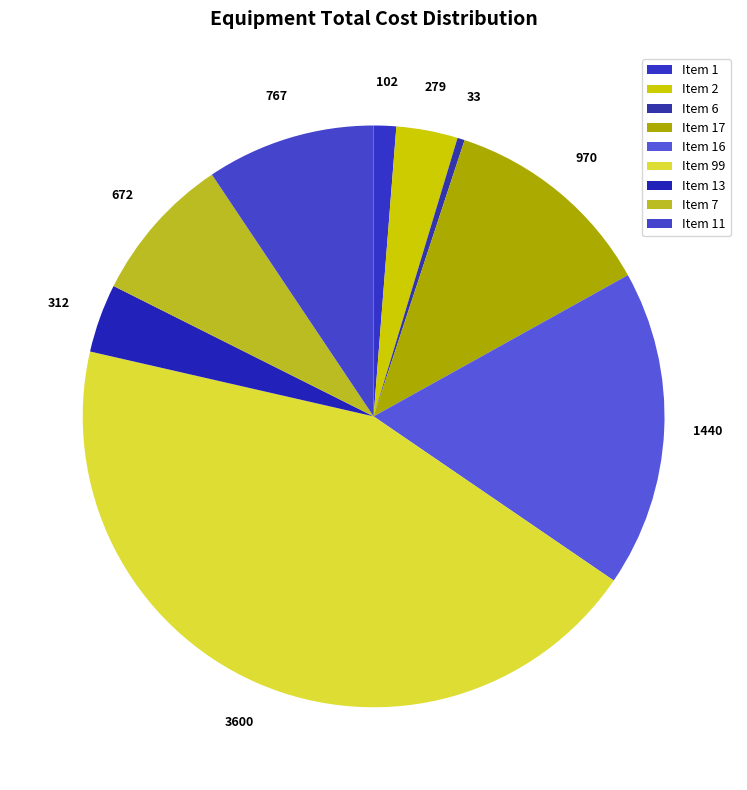

How many slices are in this pie chart?

9